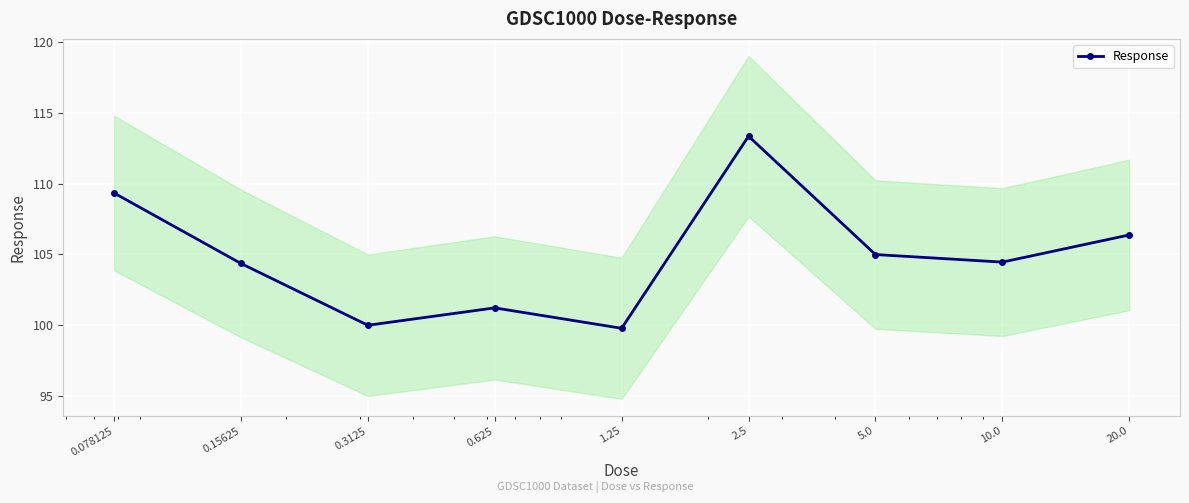

The value at 10.0 is 178.1. True or false?

False